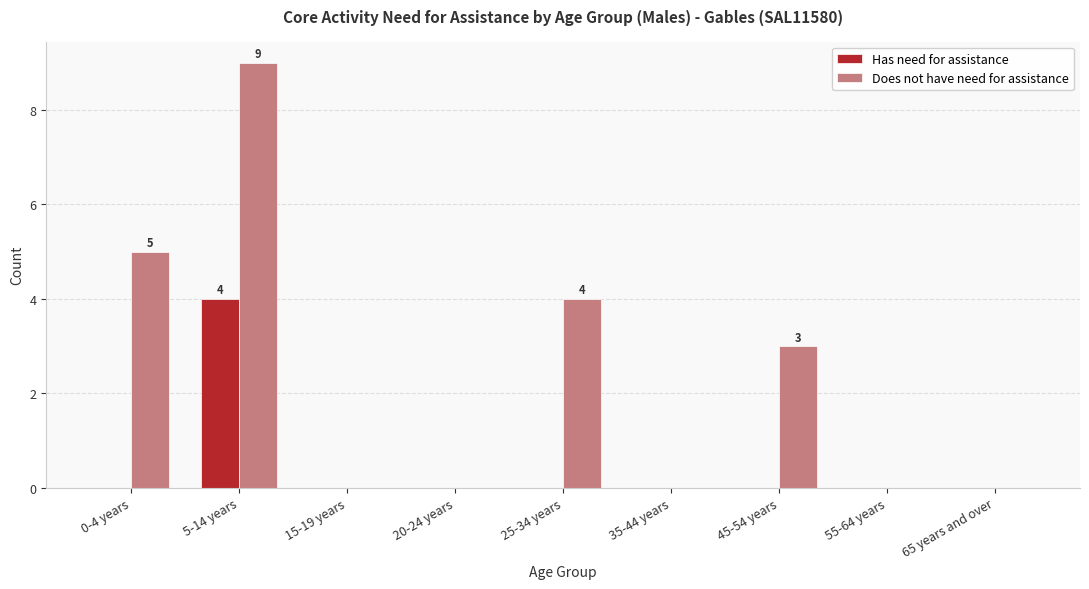

Count the Has need for assistance values in the range 0 to 1.

8